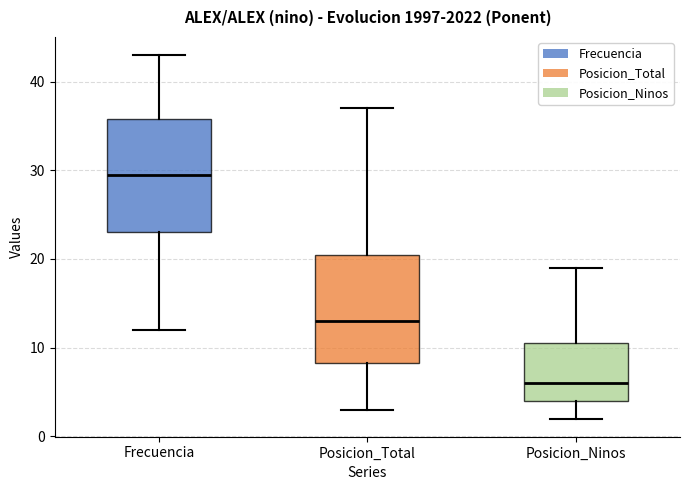

Reading left to right, transcribe this box plot: for each box, give where its median line is, the range the box spans, and where its two whiskers end, as read against the y-axis. The values are not printed on the chart, so give them approximately, as read against the axis.

Frecuencia: median 30, box 23 to 36, whiskers 12 to 43
Posicion_Total: median 13, box 8 to 21, whiskers 3 to 37
Posicion_Ninos: median 6, box 4 to 11, whiskers 2 to 19